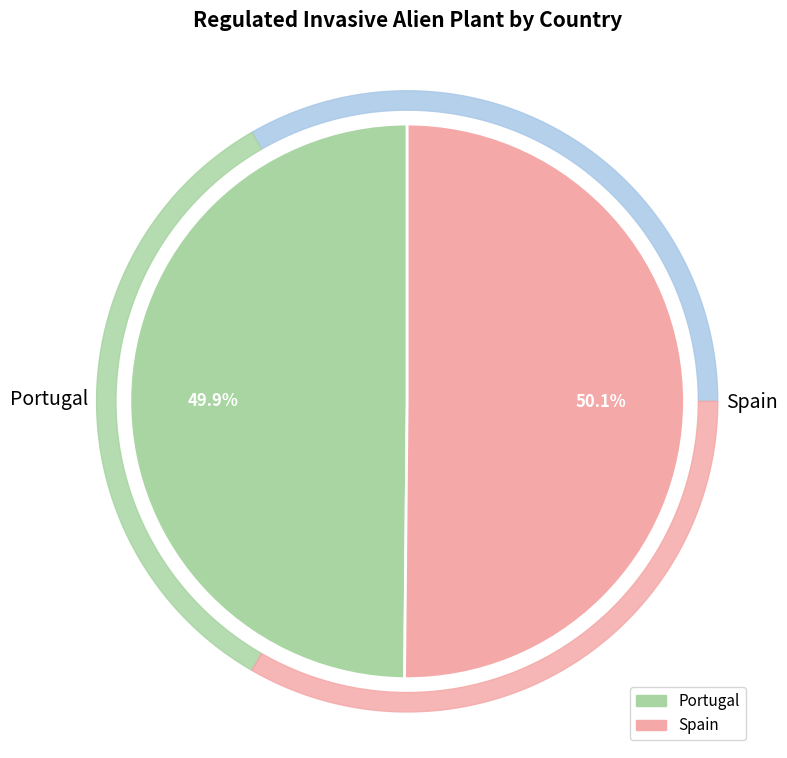

Which category has the biggest portion of the pie?

Spain